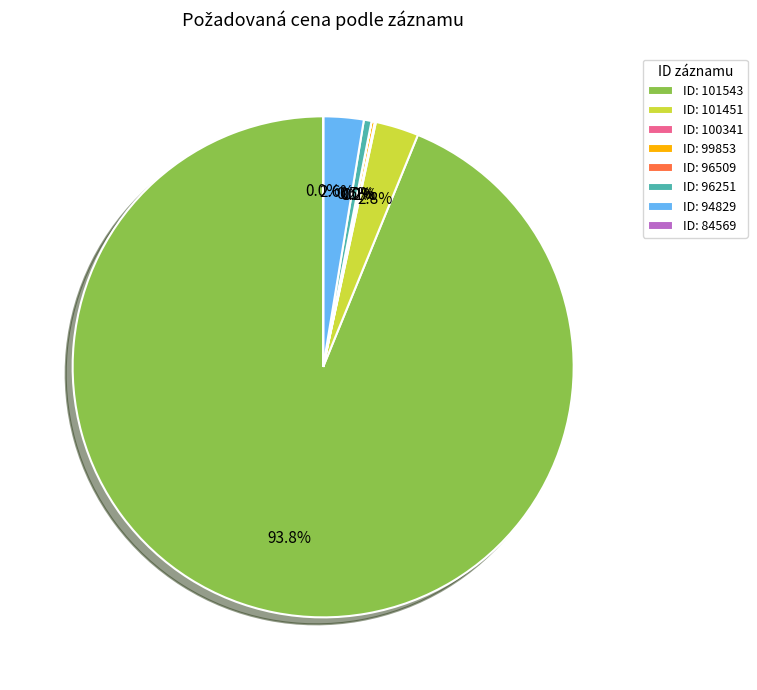

Which has a higher value, ID: 101543 or ID: 101451?

ID: 101543